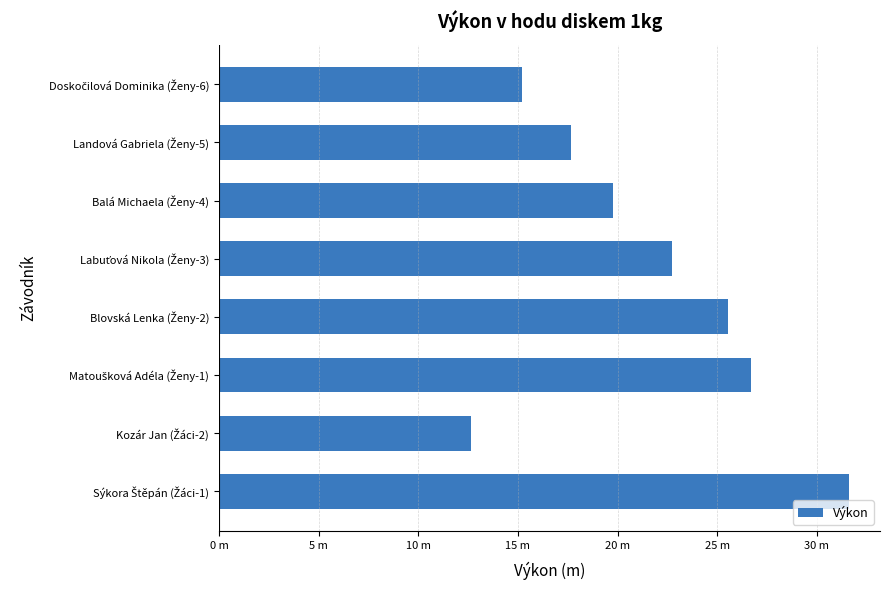

Are the bars horizontal?

Yes